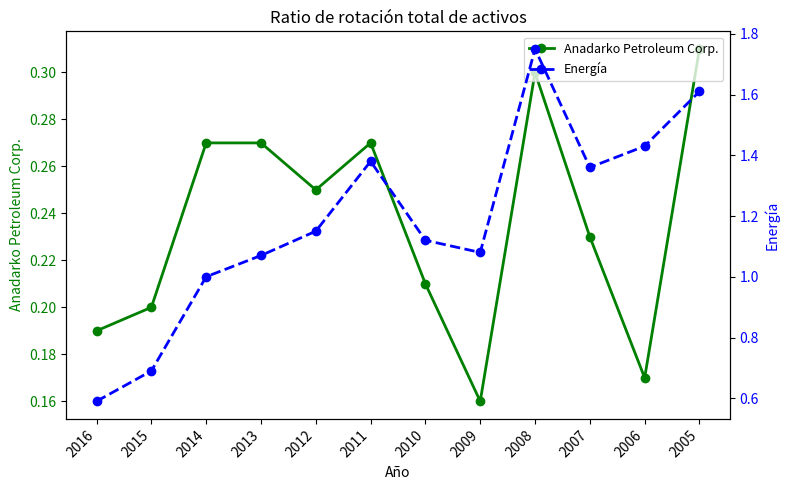

At which category is the sum across all series the highest?

2008